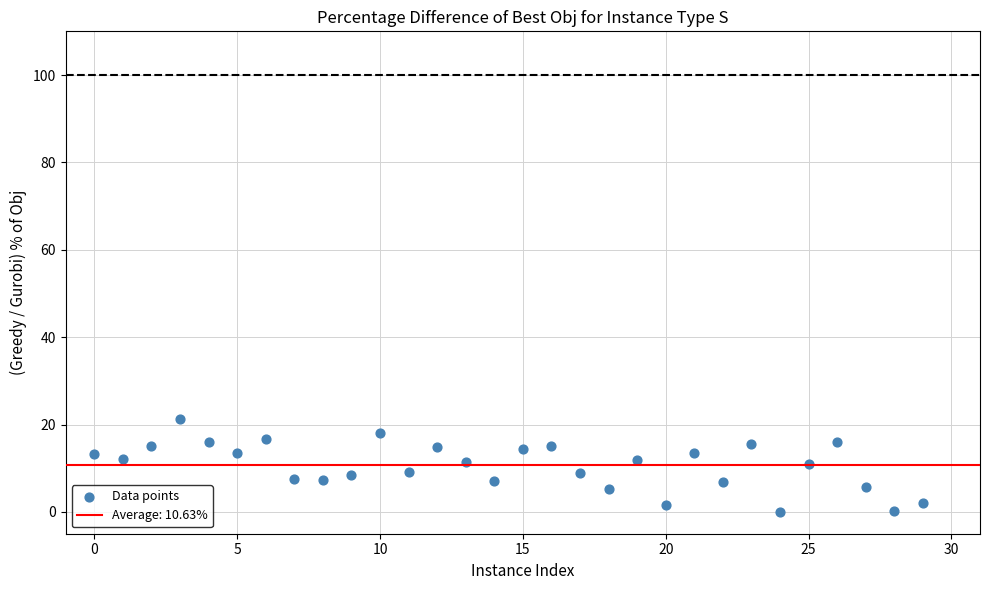

What is the range of Y values (max minus min)?

21.2